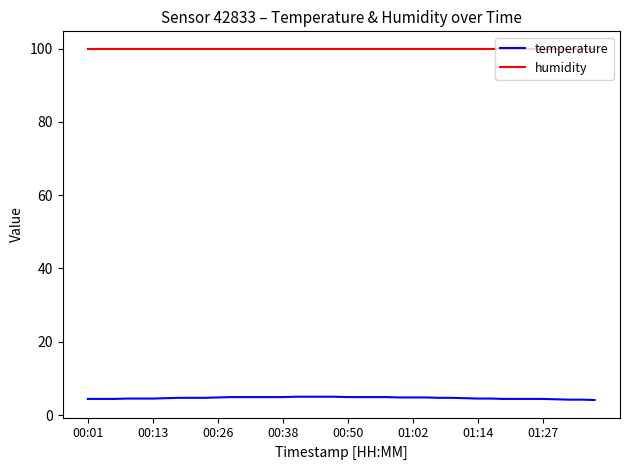

At how many categories does at least one series exceed 31?

40